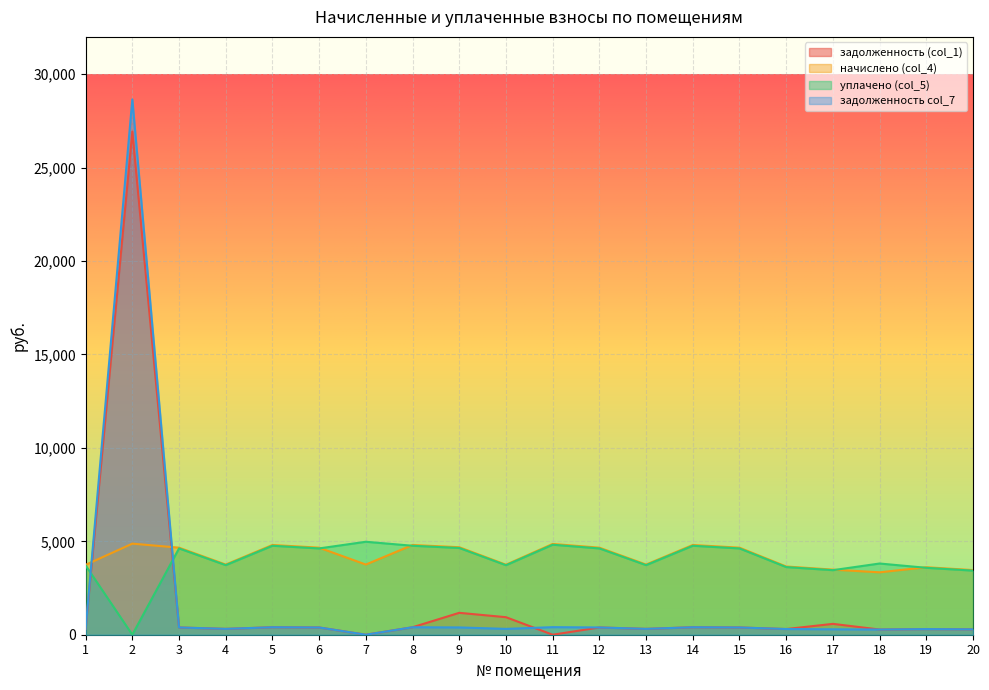

Does the chart display data point markers on the line(s)?

No